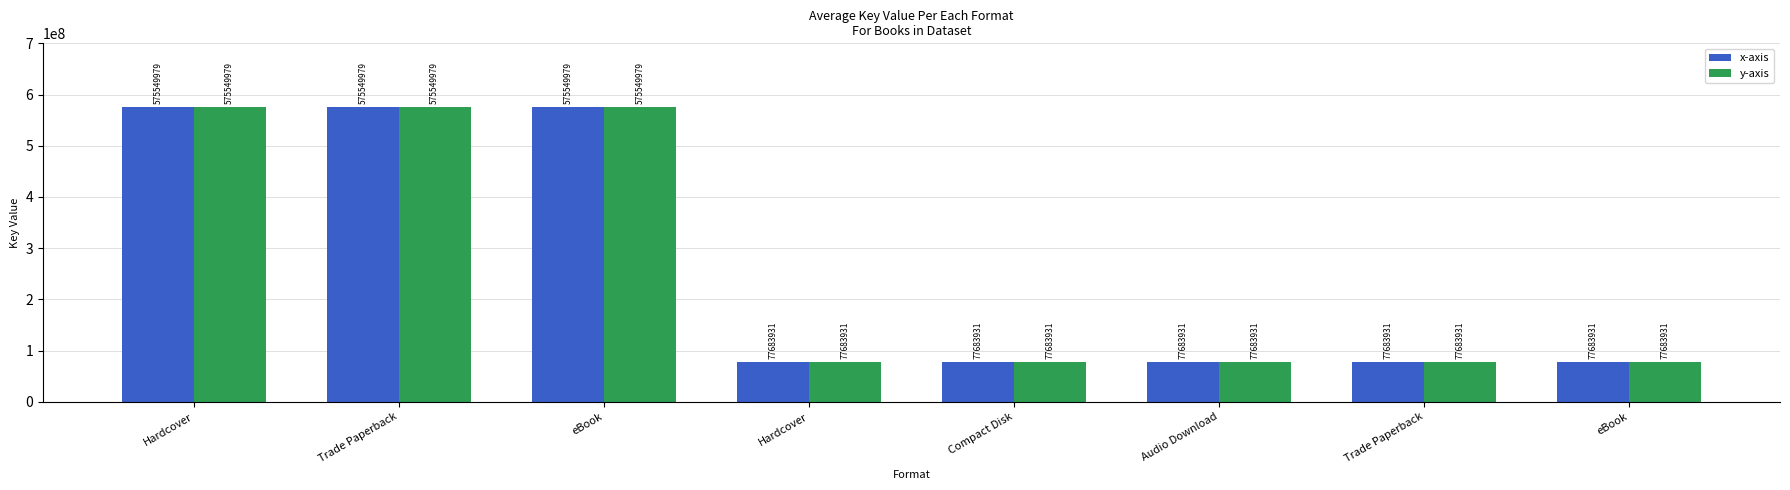

What are all the series names shown in the legend?

x-axis, y-axis